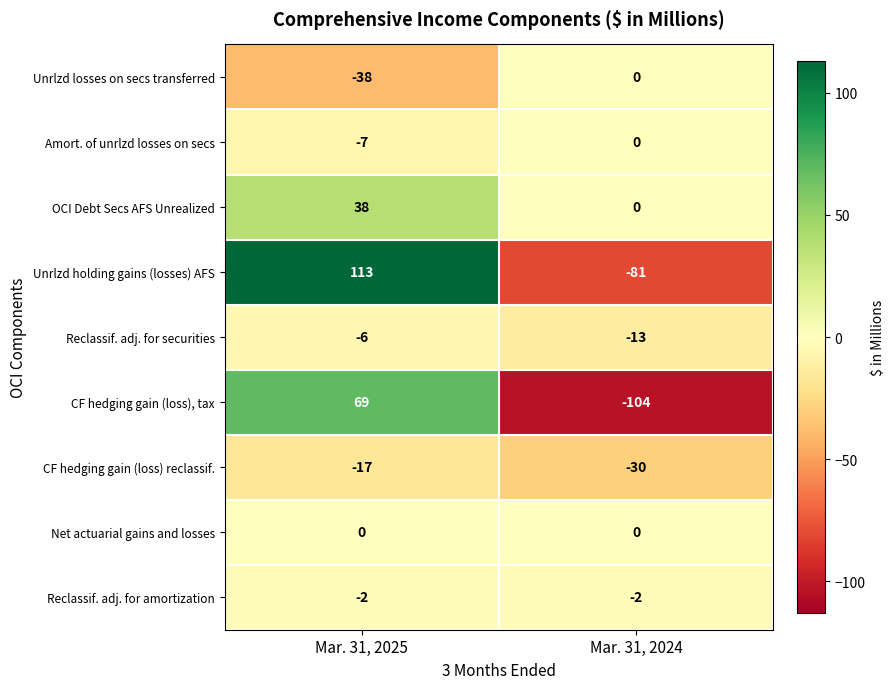

What is the difference between the highest and lowest values at Mar. 31, 2024?

104